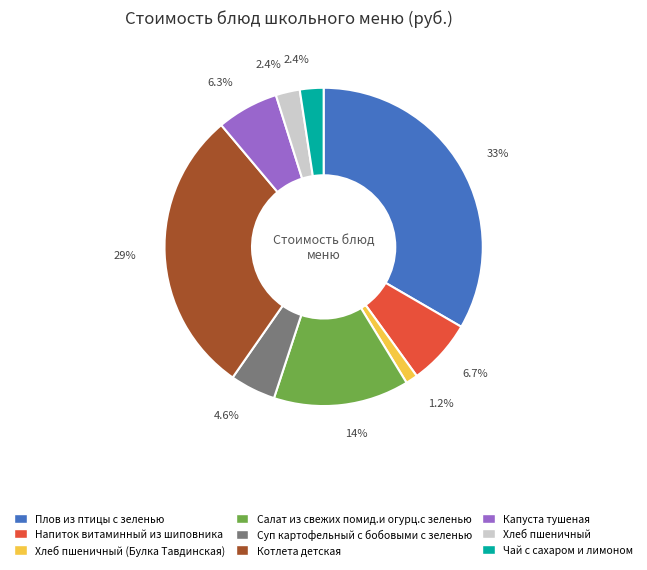

Is there a majority slice in this chart?

No